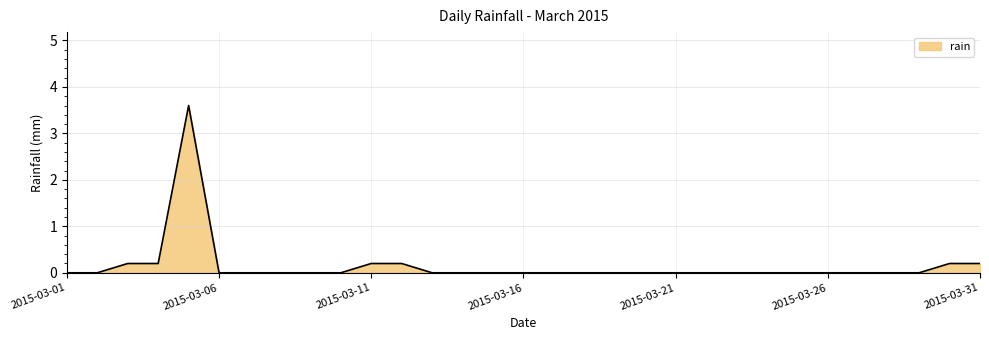

What is the difference between the maximum and minimum values?

3.6